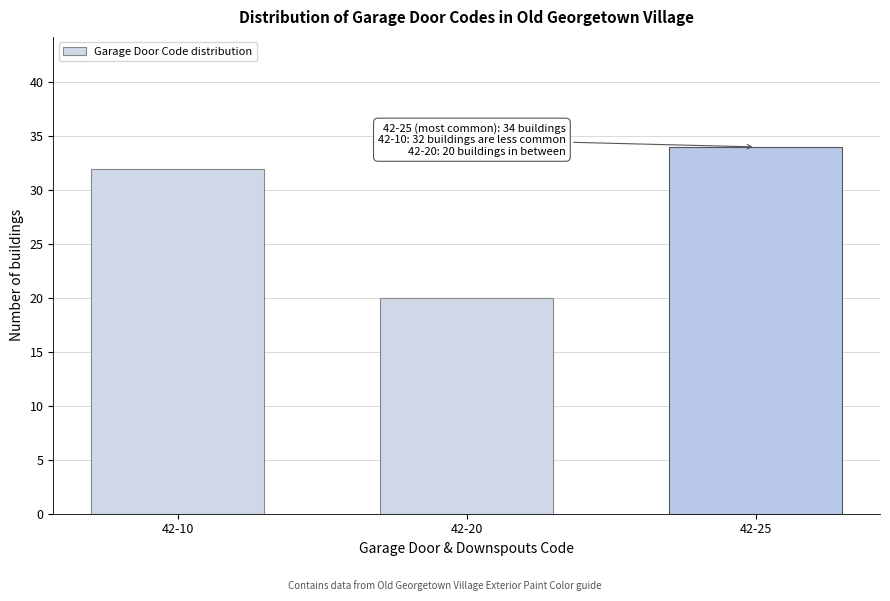

Reading left to right, transcribe all the data shown in this chart.

32	20	34